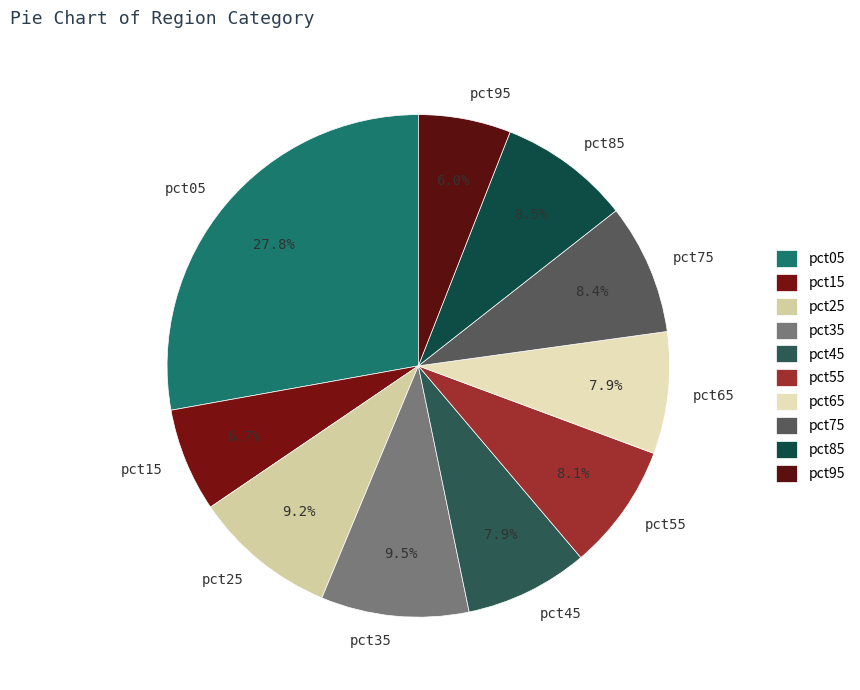

Do pct05 and pct75 together represent more than half of the pie?

No